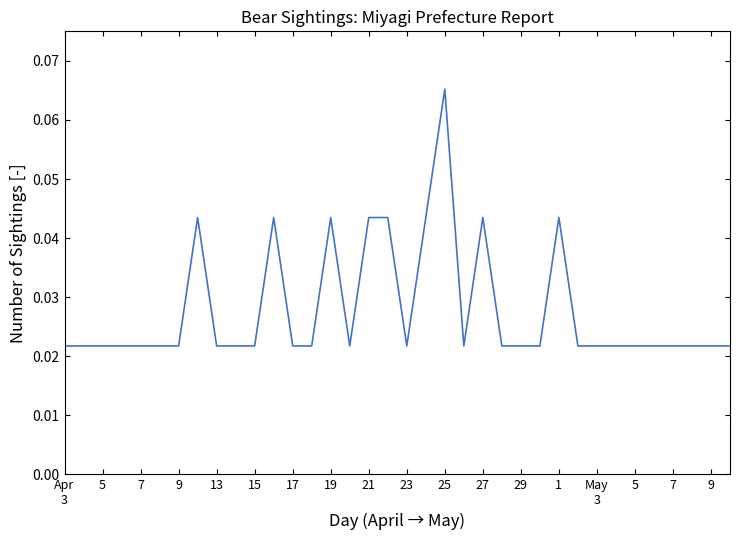

Where is the first local minimum?

5